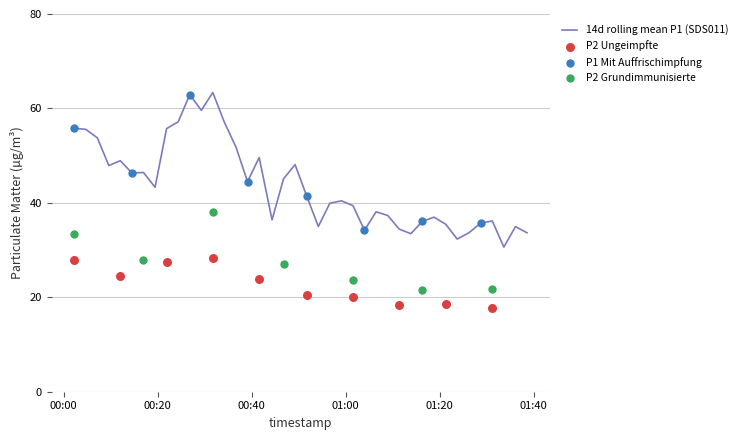

What is the lowest value of the 14d rolling mean P1 (SDS011) series?

30.6